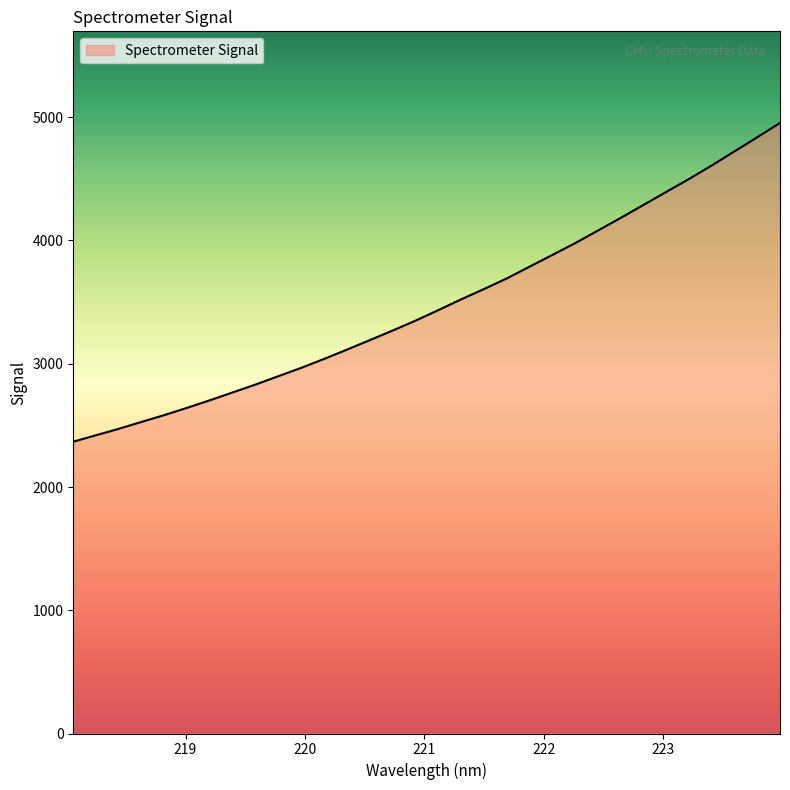

What is the smallest value displayed?

2367.6